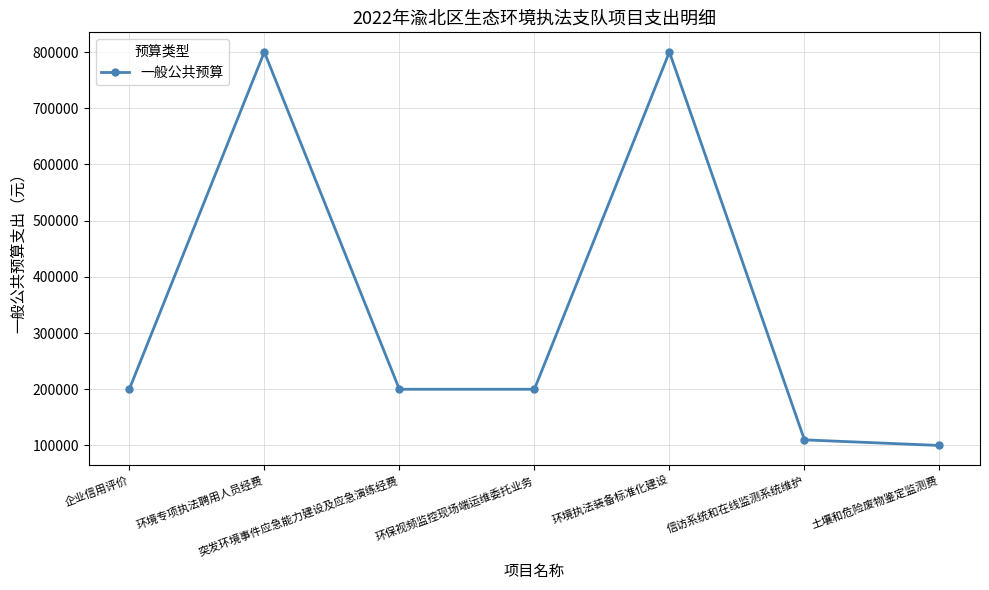

How many points are higher than both their immediate neighbors (excluding endpoints)?

2